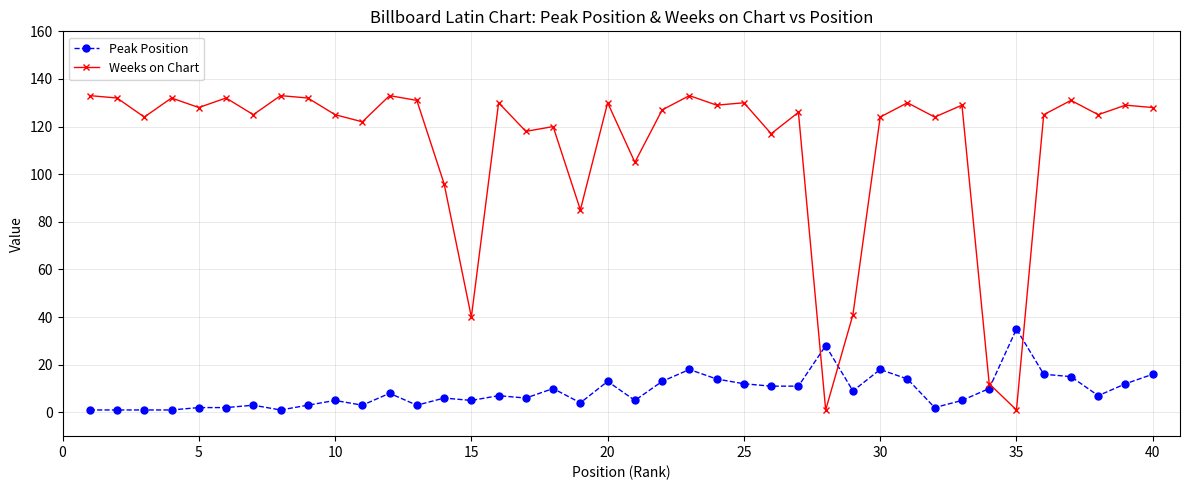

True or false: Peak Position has more than 0 interior local peaks.

True